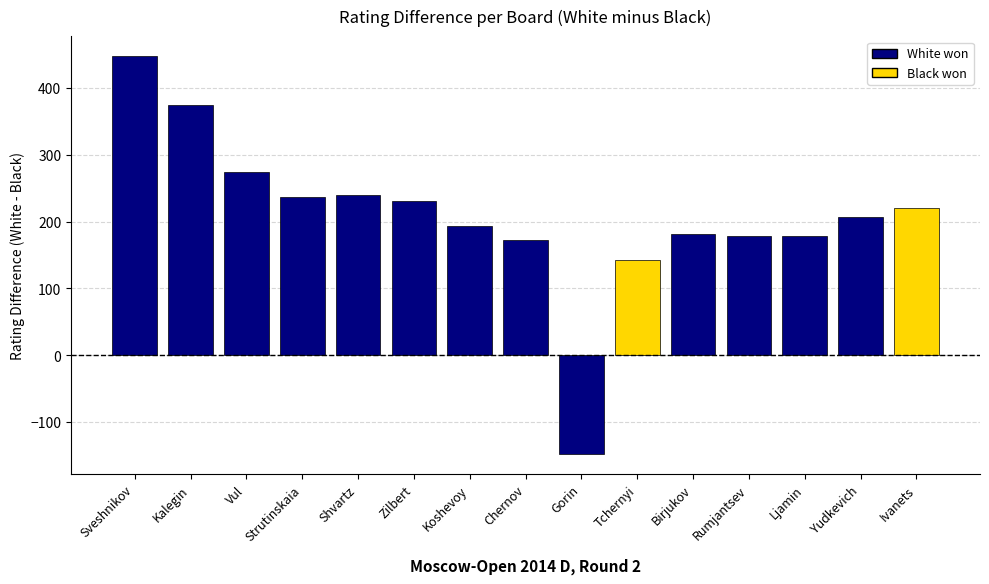

What is the average value?

208